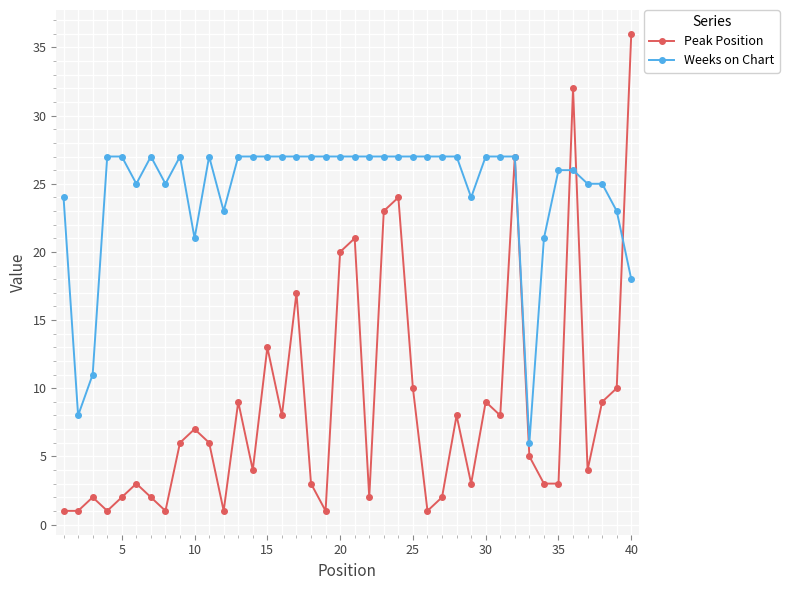

True or false: Peak Position has more than 2 points higher than both neighbors.

True